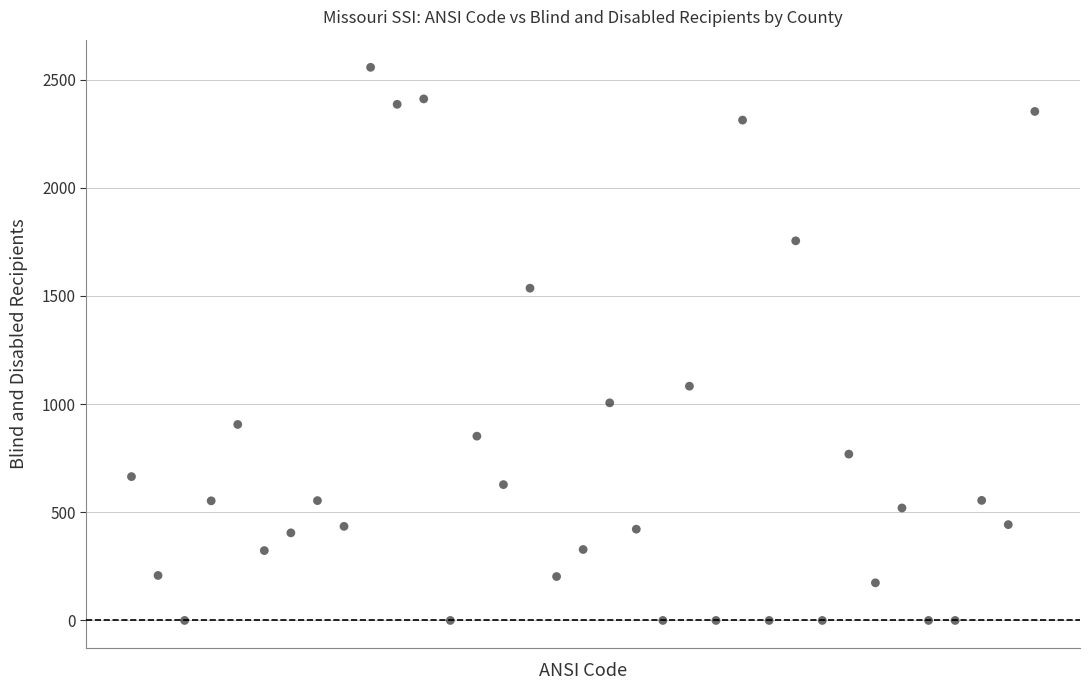

What Y value in the scatter plot is closest to 1278?

1083